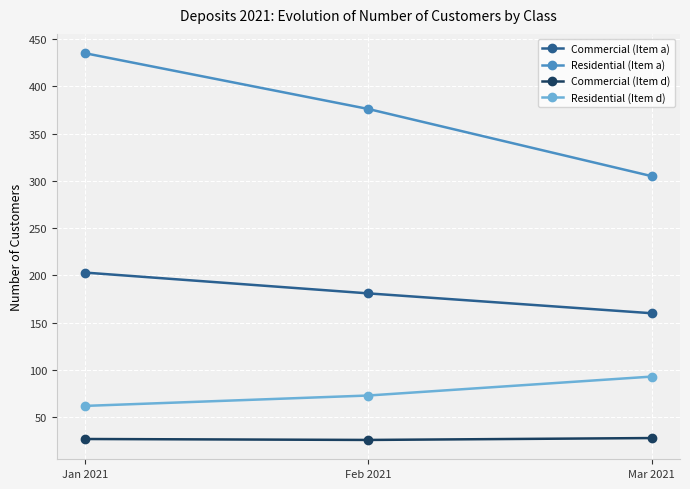

What is the minimum value shown in the chart?

26